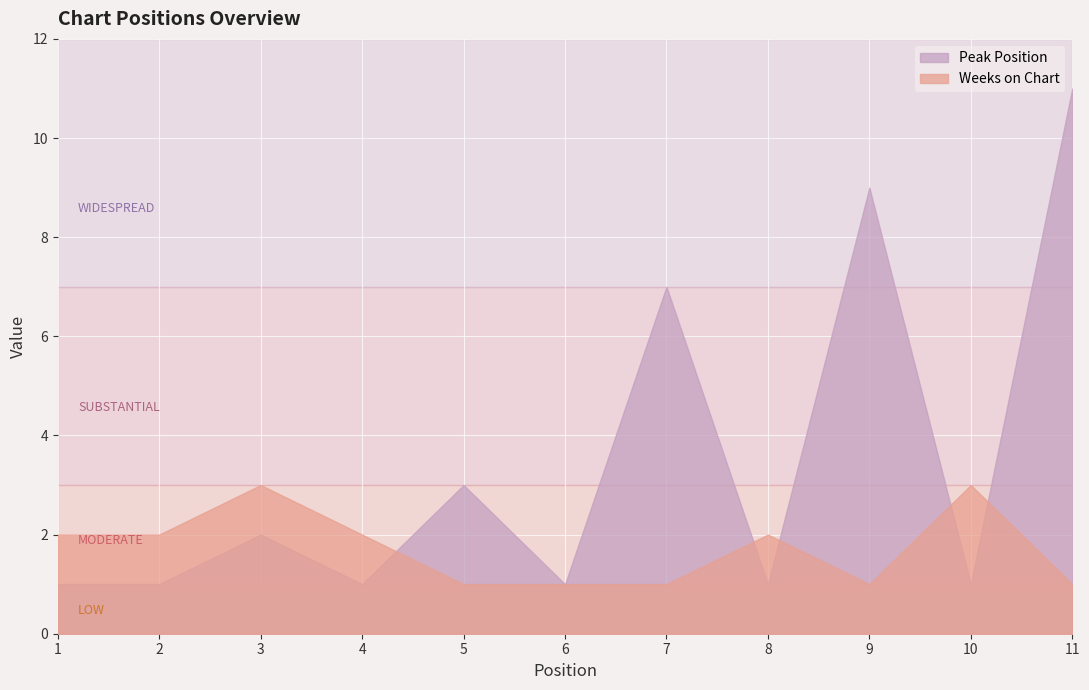

What is the value of the Peak Position point at the 5th from the left?

3